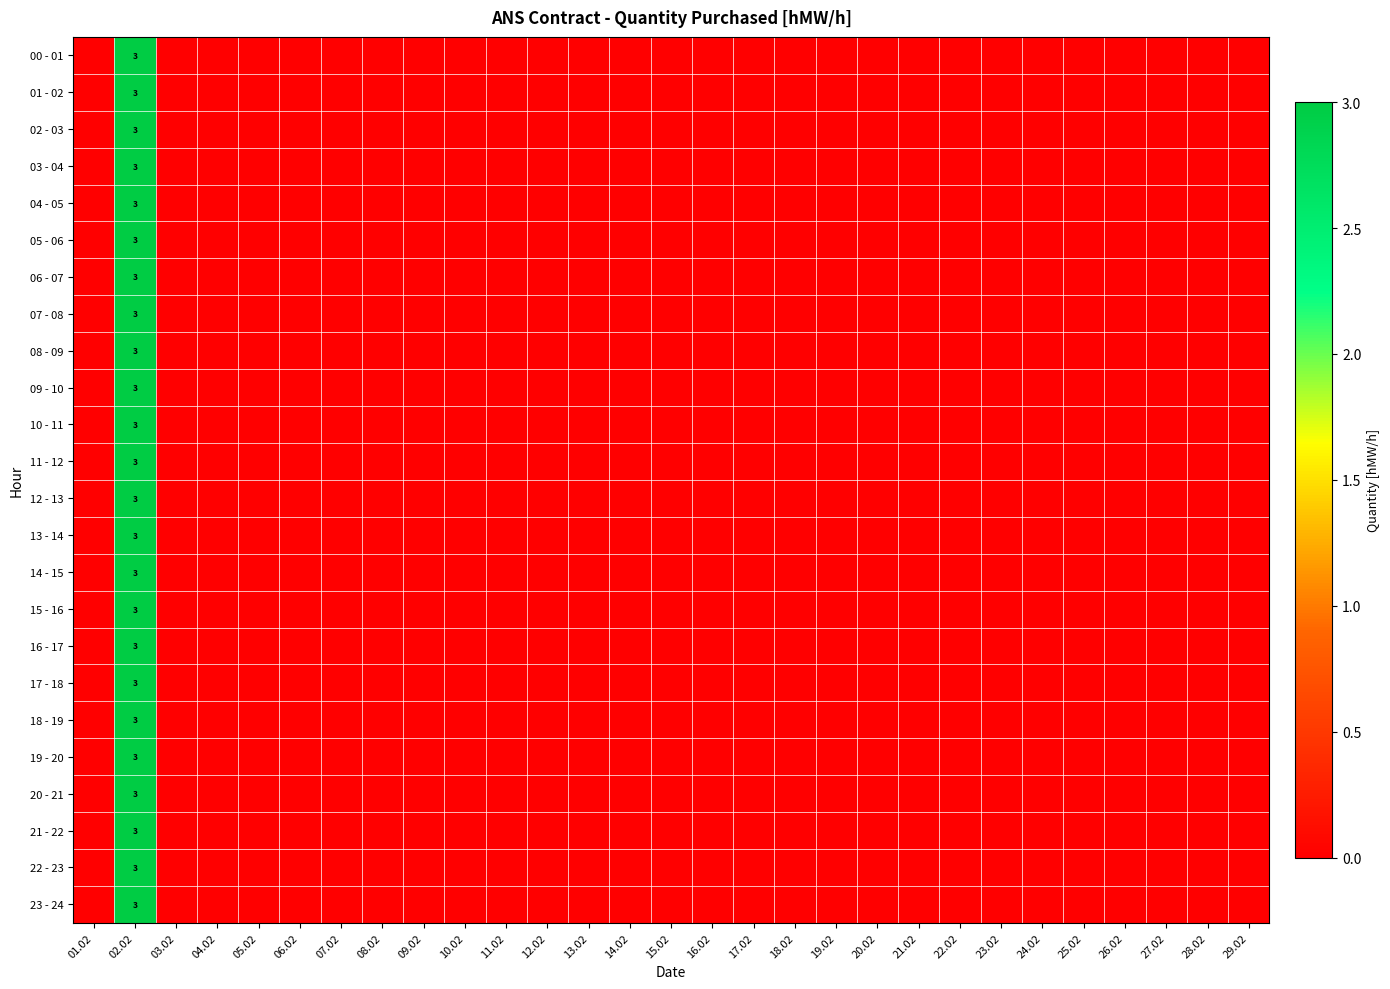

List the labels in order of 23 - 24 value, largest first.

02.02, 01.02, 03.02, 04.02, 05.02, 06.02, 07.02, 08.02, 09.02, 10.02, 11.02, 12.02, 13.02, 14.02, 15.02, 16.02, 17.02, 18.02, 19.02, 20.02, 21.02, 22.02, 23.02, 24.02, 25.02, 26.02, 27.02, 28.02, 29.02